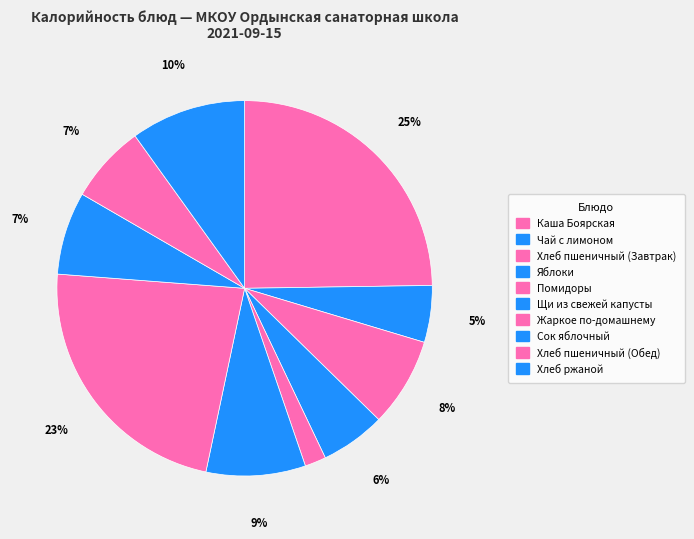

What percentage is NOT represented by Каша Боярская?

75.2%